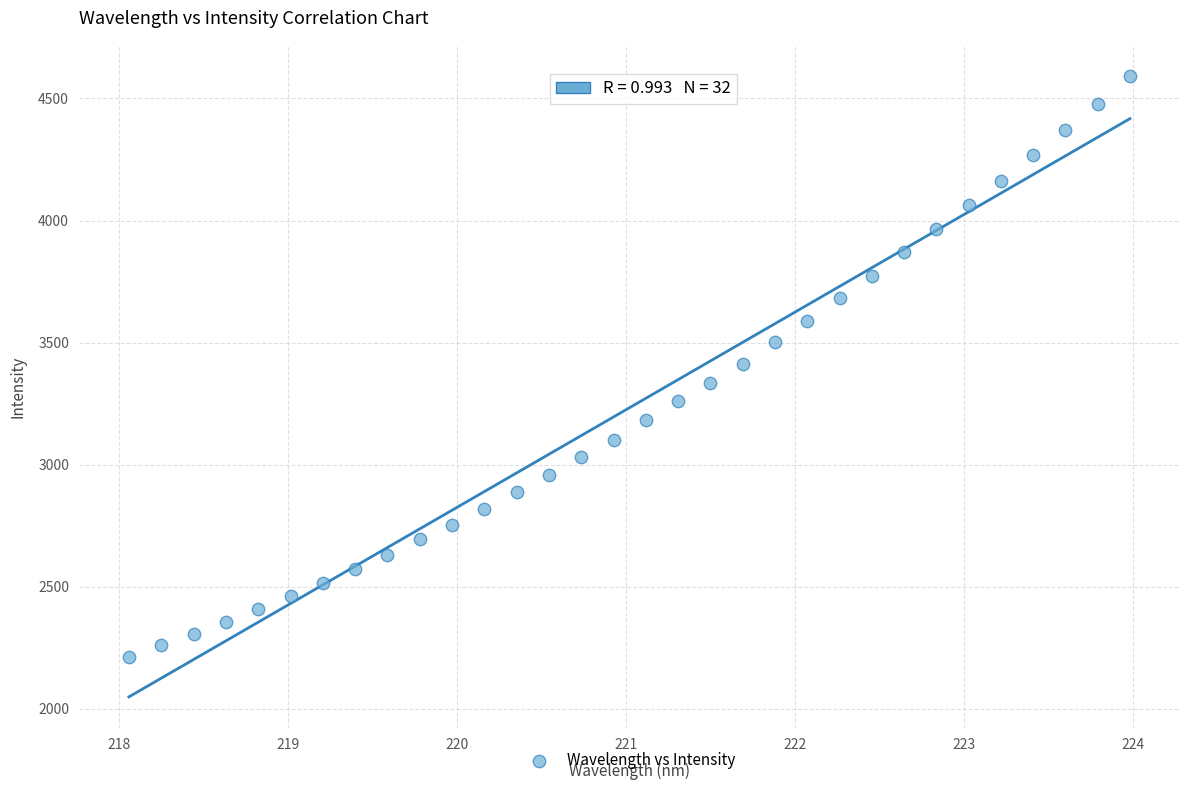

What is the range of Y values (max minus min)?

2381.9